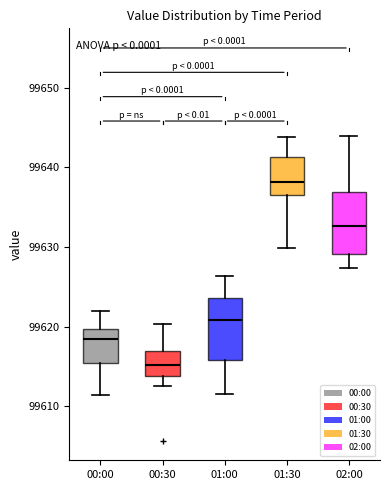

Reading left to right, transcribe this box plot: for each box, give where its median line is, the range the box spans, and where its two whiskers end, as read against the y-axis. The values are not printed on the chart, so give them approximately, as read against the axis.

00:00: median 99618, box 99615 to 99620, whiskers 99611 to 99622
00:30: median 99615, box 99614 to 99617, whiskers 99613 to 99620
01:00: median 99621, box 99616 to 99624, whiskers 99612 to 99626
01:30: median 99638, box 99636 to 99641, whiskers 99630 to 99644
02:00: median 99633, box 99629 to 99637, whiskers 99627 to 99644